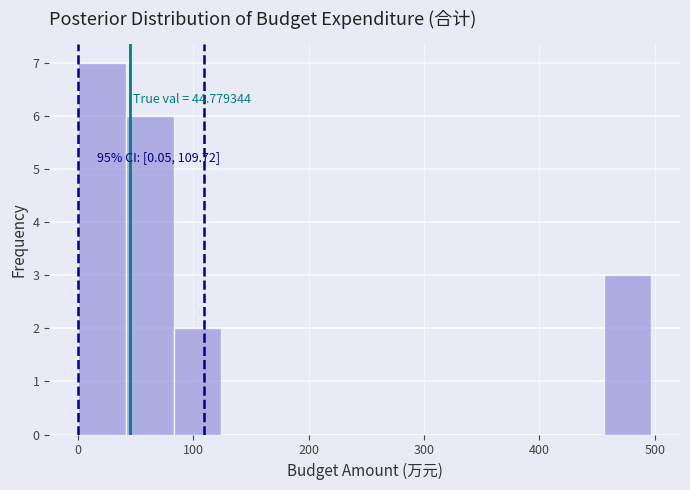

Which range on the x-axis has the tallest bar?

0 to 40